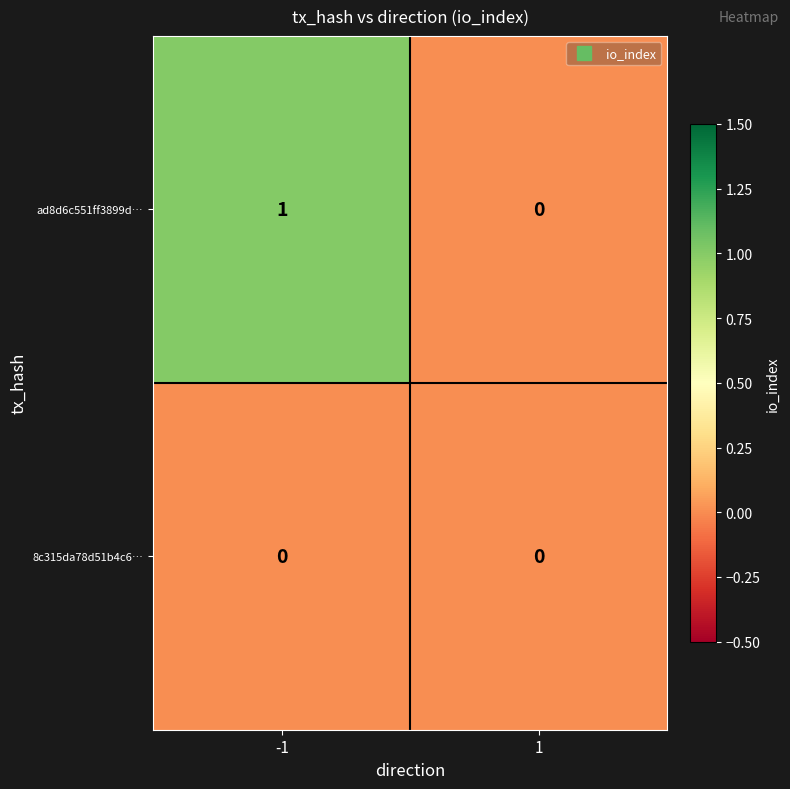

Which series has the widest spread of values?

ad8d6c551ff3899d…